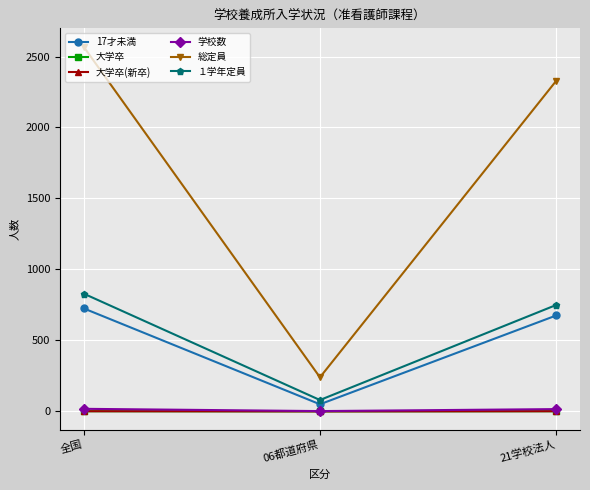

List the labels in order of 総定員 value, smallest first.

06都道府県, 21学校法人, 全国